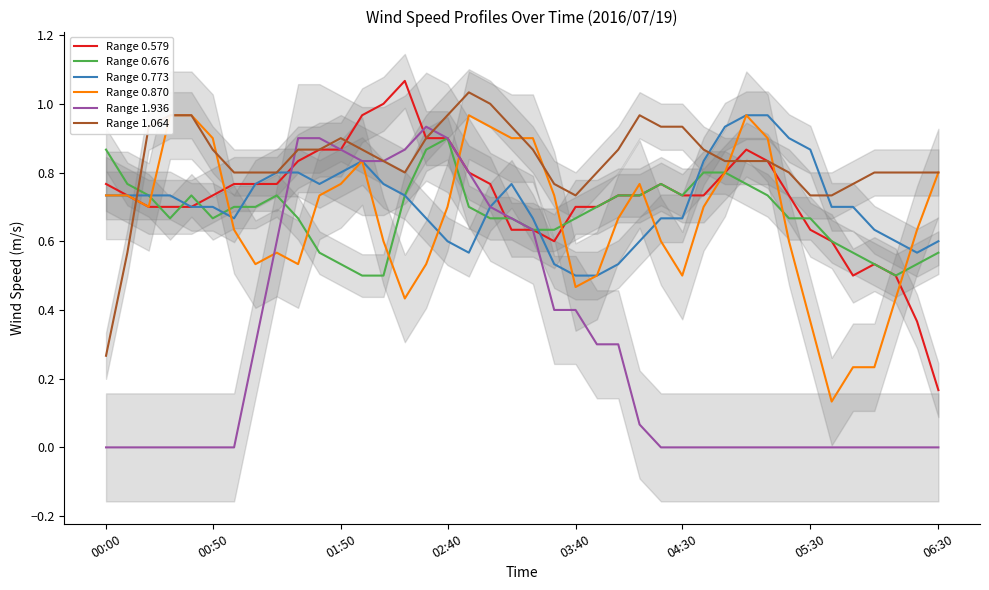

Rank the series at 32 from lowest to highest value.

Range 1.936, Range 0.870, Range 0.676, Range 0.579, Range 1.064, Range 0.773